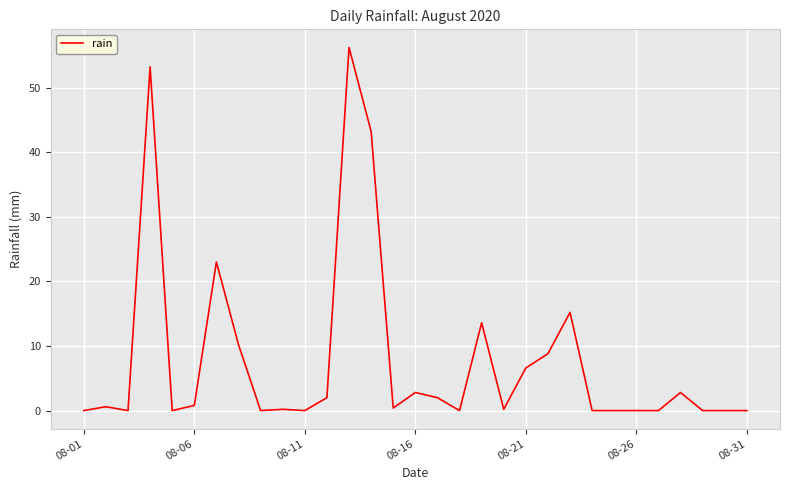

What is the difference between the maximum and minimum values?

56.2